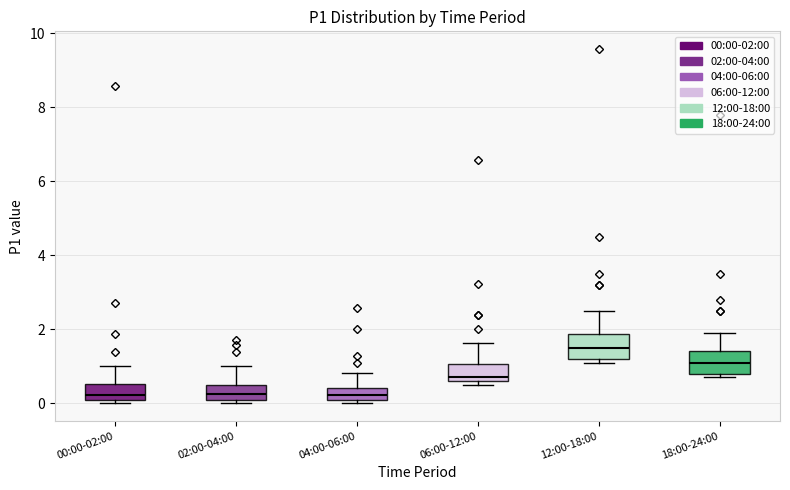

Where is the upper edge of the box for 06:00-12:00 on the y-axis? The values are not printed on the chart, so give them approximately, as read against the axis.

1.0